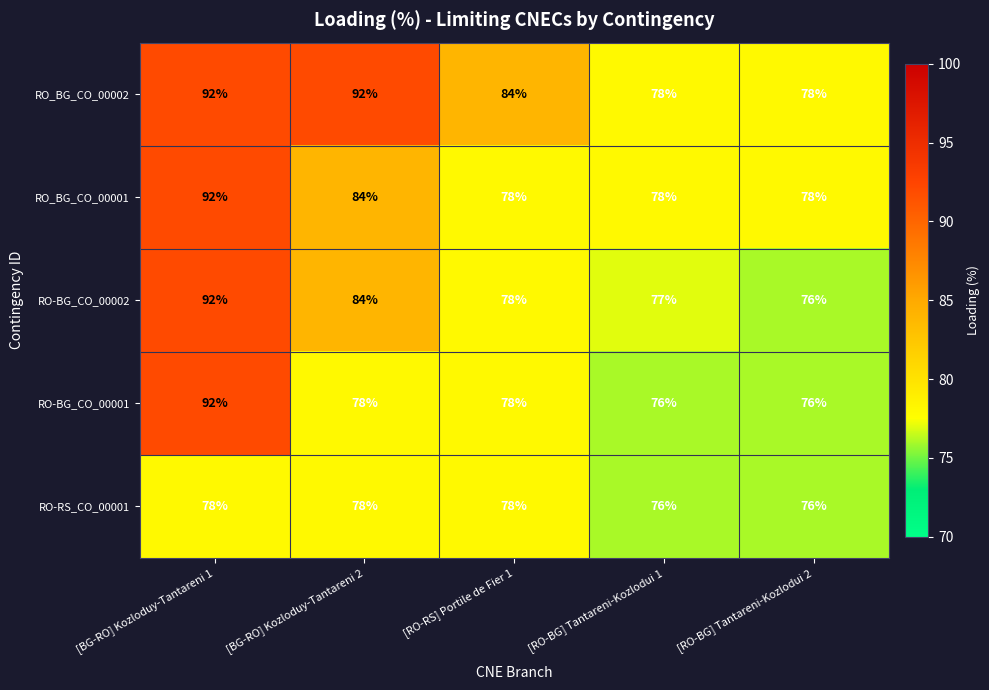

Which series changed the most between [BG-RO] Kozloduy-Tantareni 1 and [BG-RO] Kozloduy-Tantareni 2?

RO-BG_CO_00001